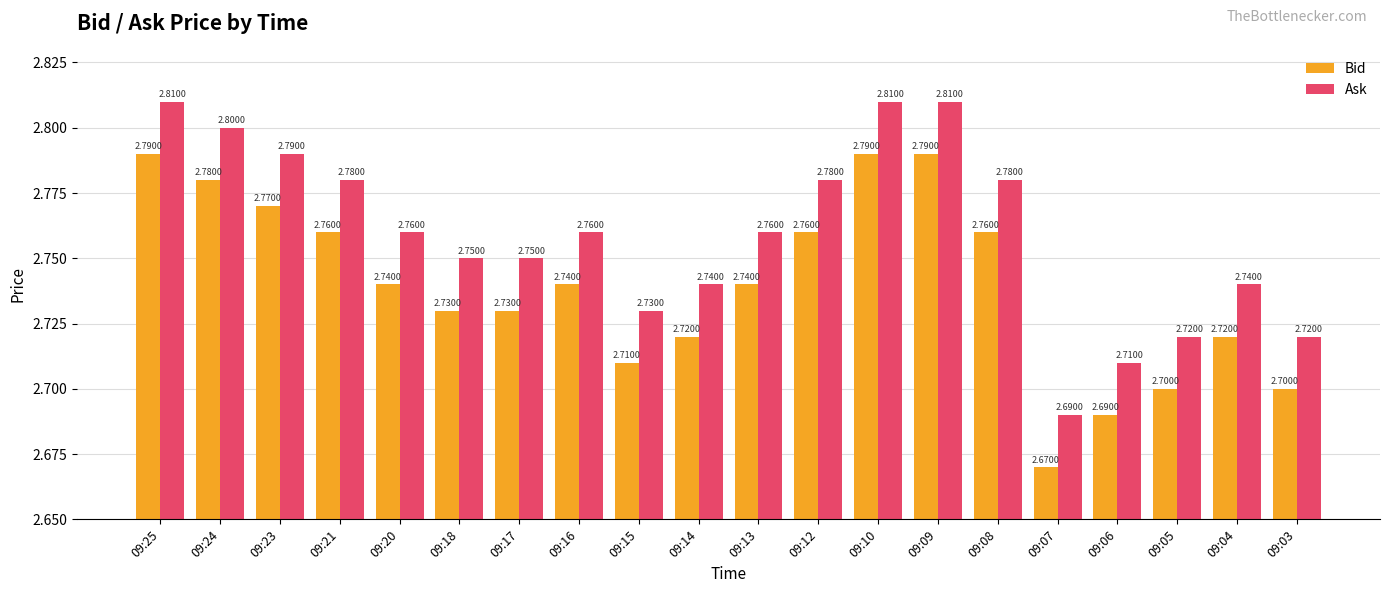

What is the sum of the Ask values at 09:23 and 09:12?

5.6